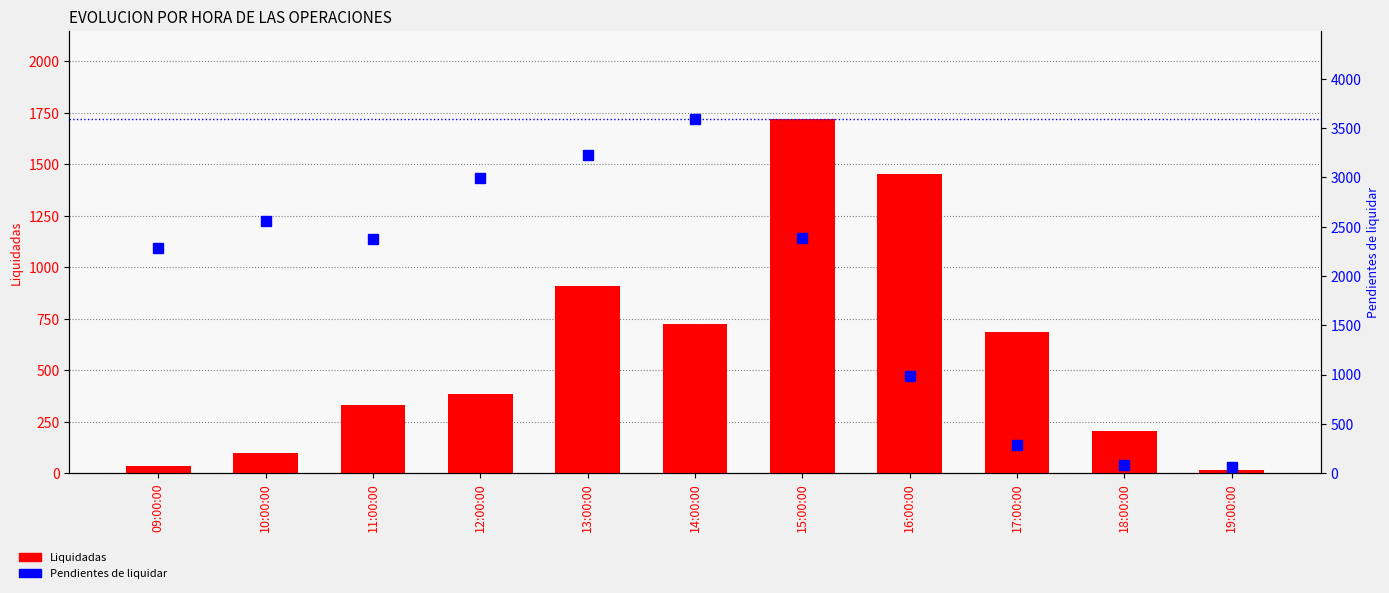

Rank the series at 16:00:00 from highest to lowest value.

Liquidadas, Pendientes de liquidar